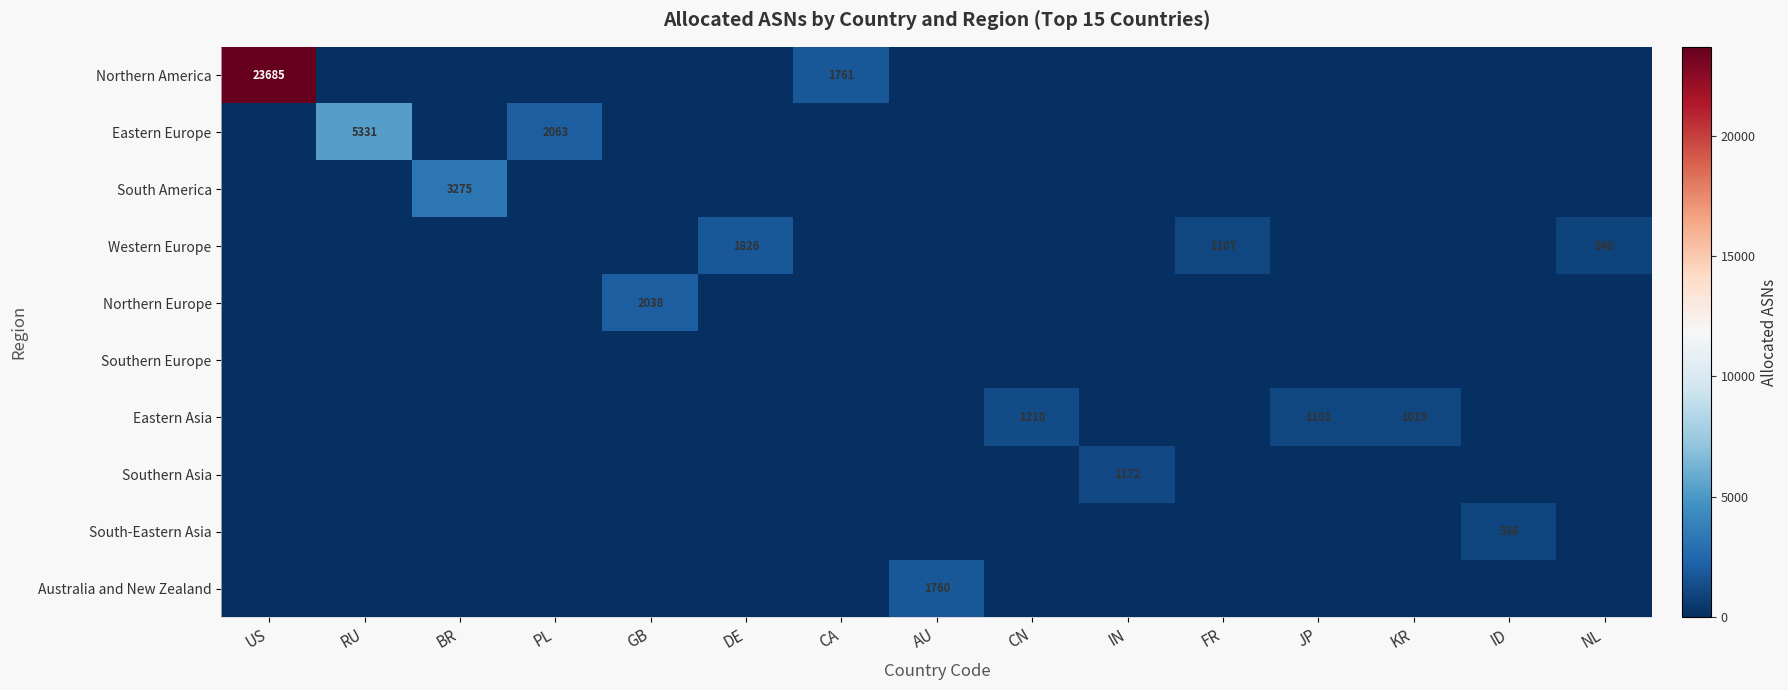

What is the highest value of the Southern Asia series?

1172